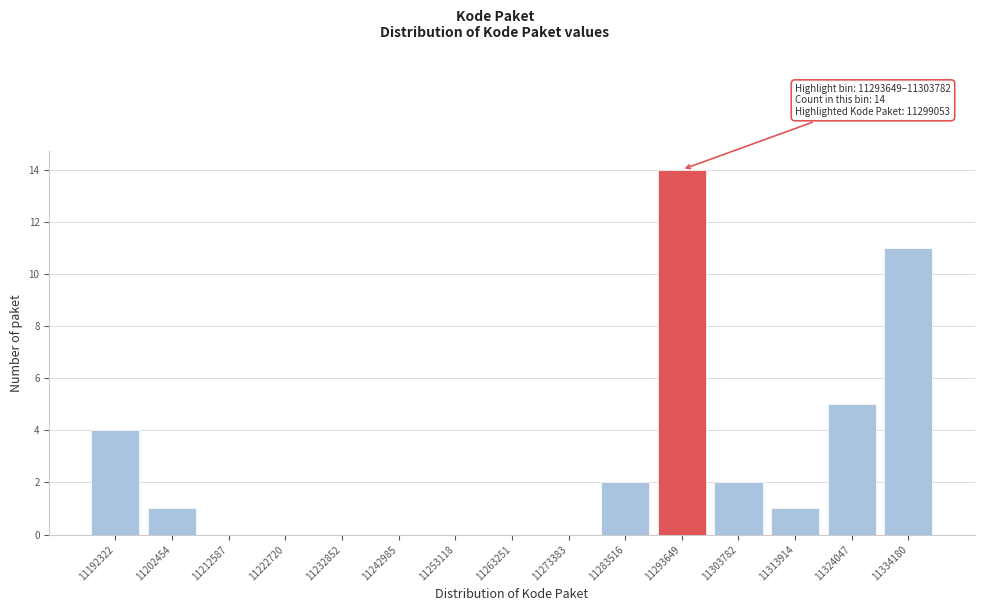

Reading right to left, what are all the values shown in this chart?

11334180=11	11324047=5	11313914=1	11303782=2	11293649=14	11283516=2	11273383=0	11263251=0	11253118=0	11242985=0	11232852=0	11222720=0	11212587=0	11202454=1	11192322=4